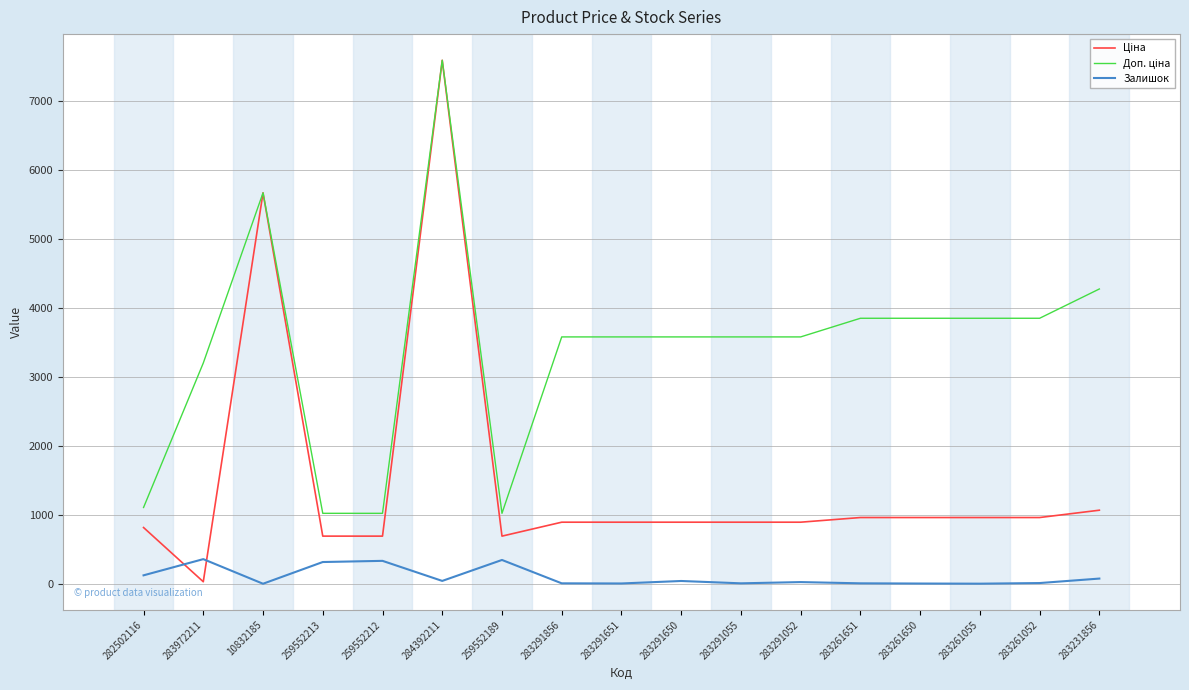

The Залишок series shows 3.0 at 10832185. True or false?

True